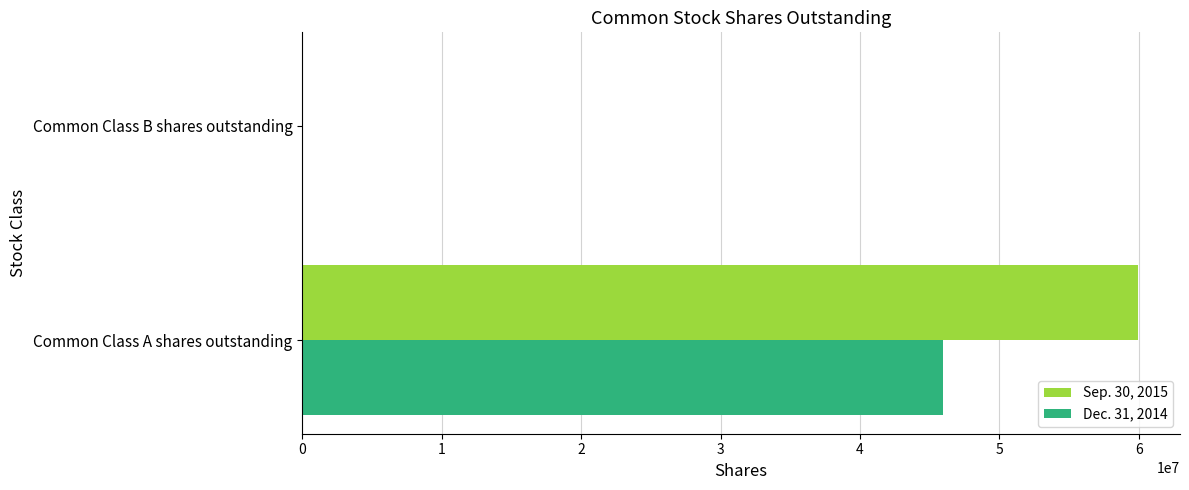

At which category is the sum across all series the highest?

Common Class A shares outstanding